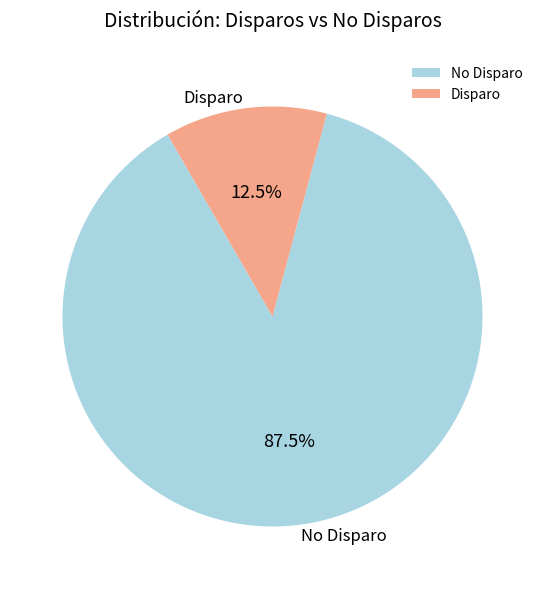

How many slices are in this pie chart?

2